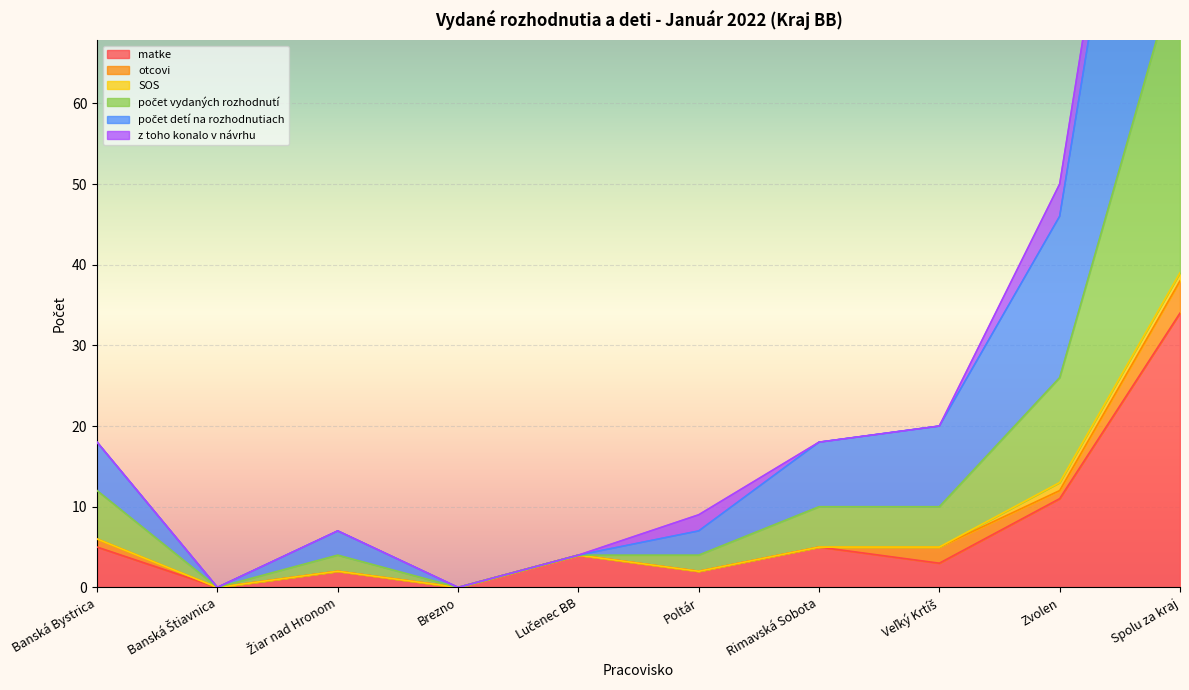

What position from the left is Poltár?

6